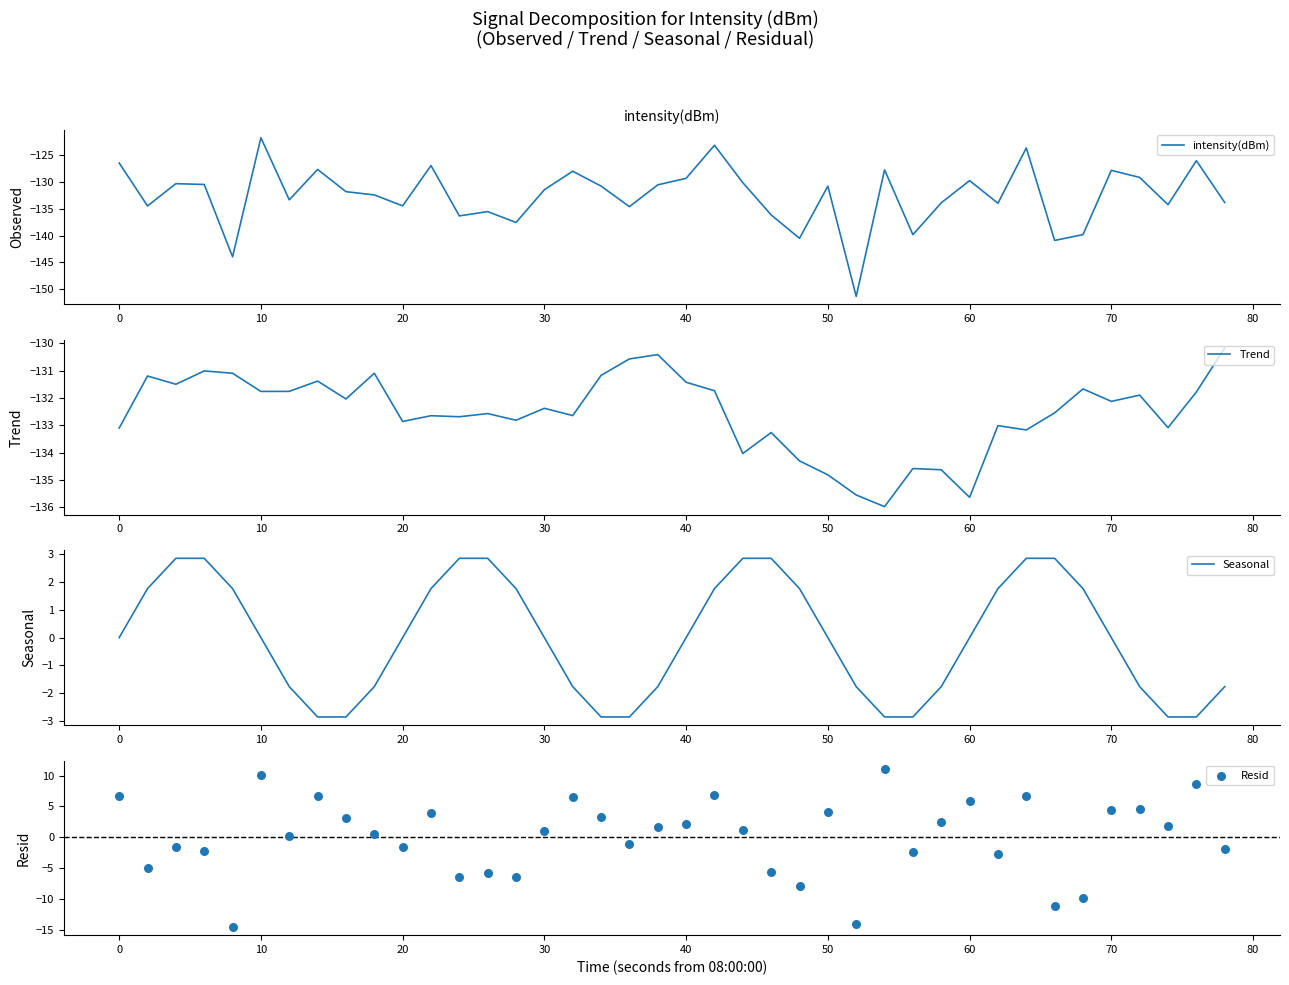

The value of intensity(dBm) at 30 is -212.1. True or false?

False